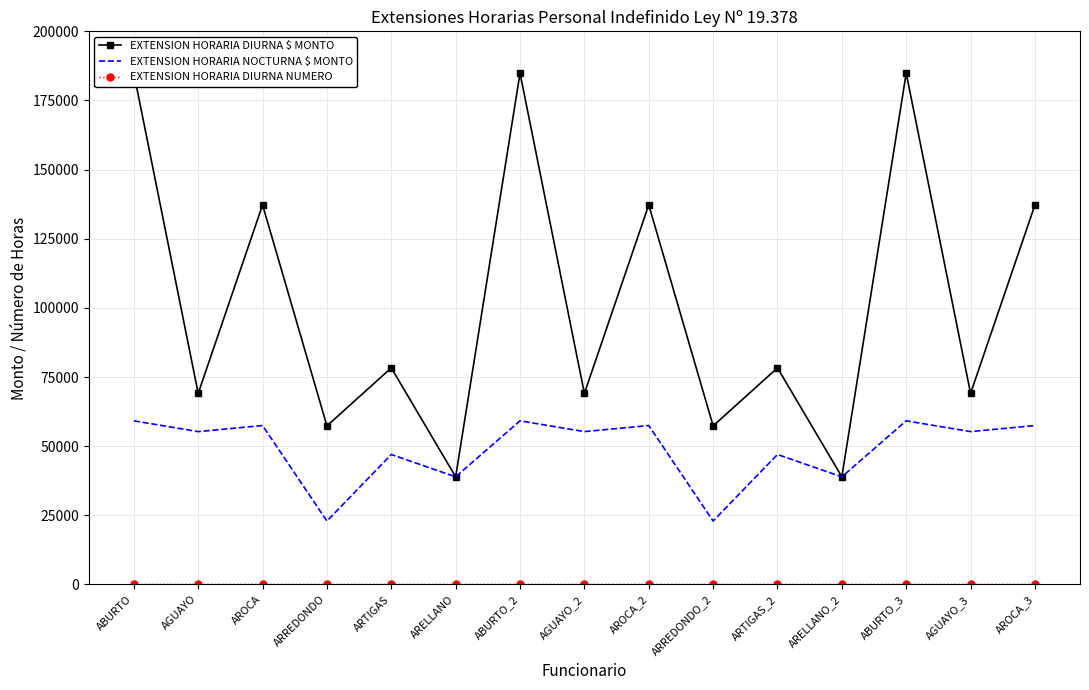

At which category is the sum across all series the highest?

ABURTO